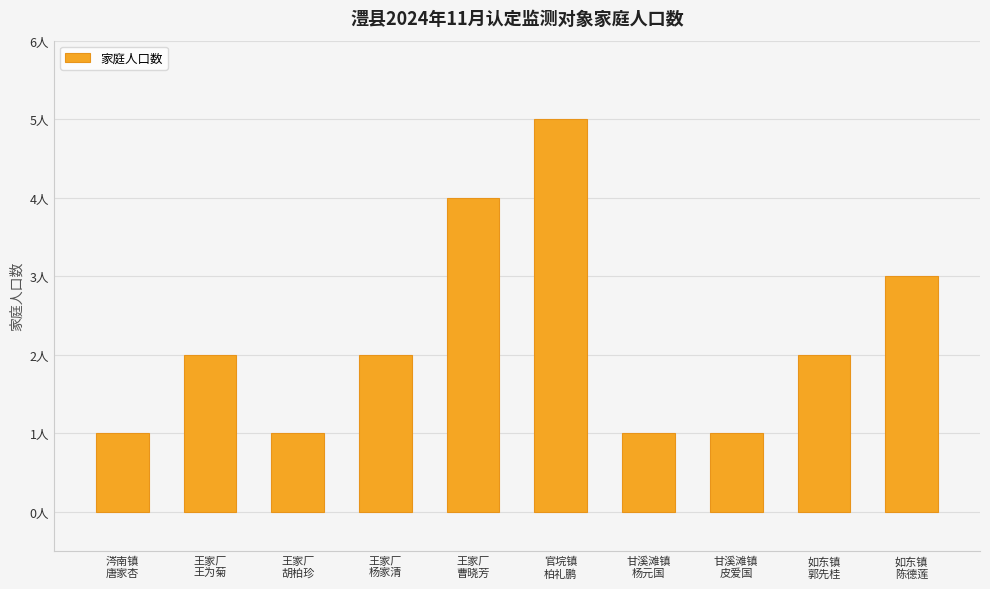

Rank the categories by value from lowest to highest.

涔南镇
唐家杏, 王家厂
胡柏珍, 甘溪滩镇
杨元国, 甘溪滩镇
皮爱国, 王家厂
王为菊, 王家厂
杨家清, 如东镇
郭先桂, 如东镇
陈德莲, 王家厂
曹晓芳, 官垸镇
柏礼鹏